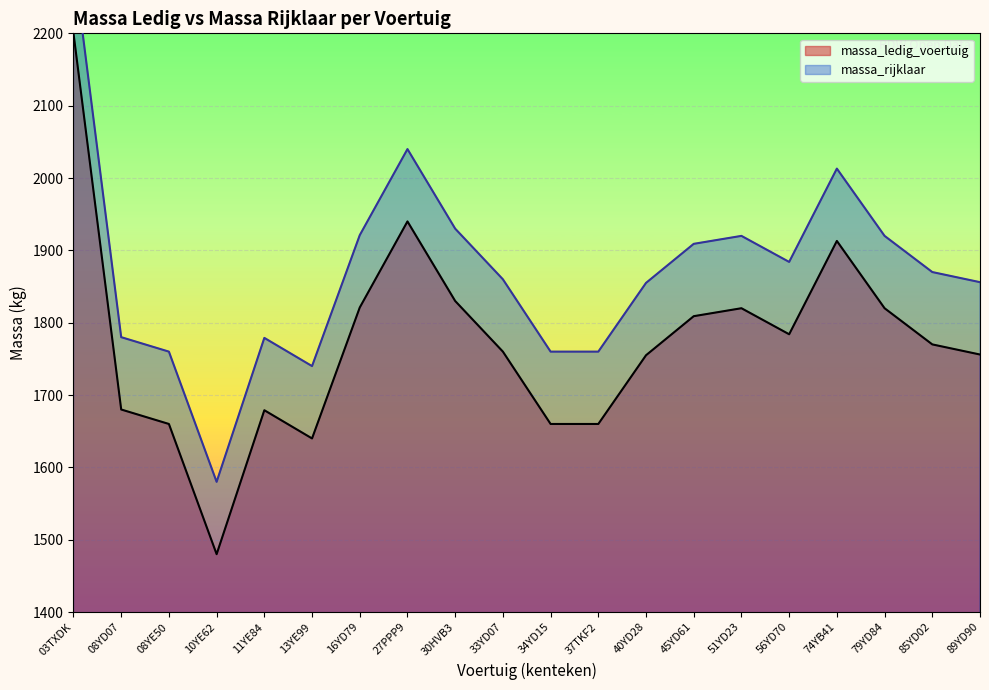

List the series in order of their peak value, lowest first.

massa_ledig_voertuig, massa_rijklaar